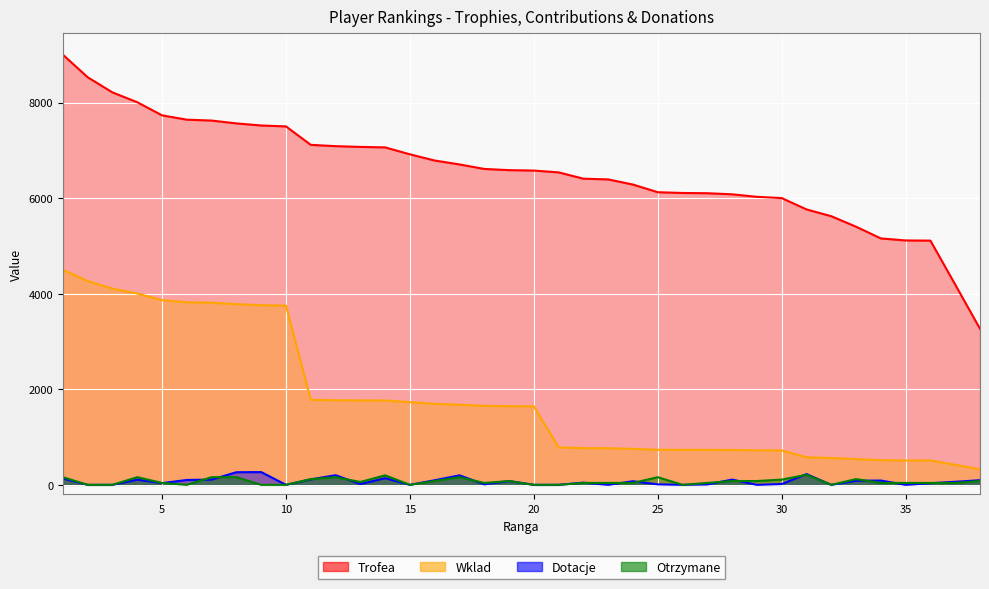

What is the difference between the maximum and minimum values in the Otrzymane series?

210